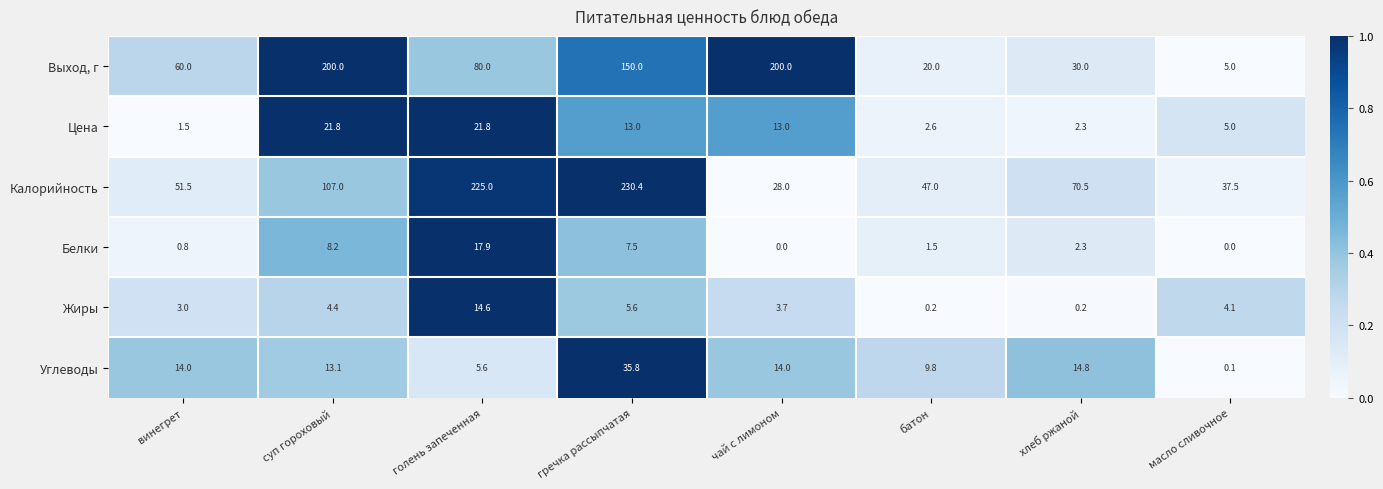

Rank the series by their maximum value, from highest to lowest.

Калорийность, Выход, г, Углеводы, Цена, Белки, Жиры